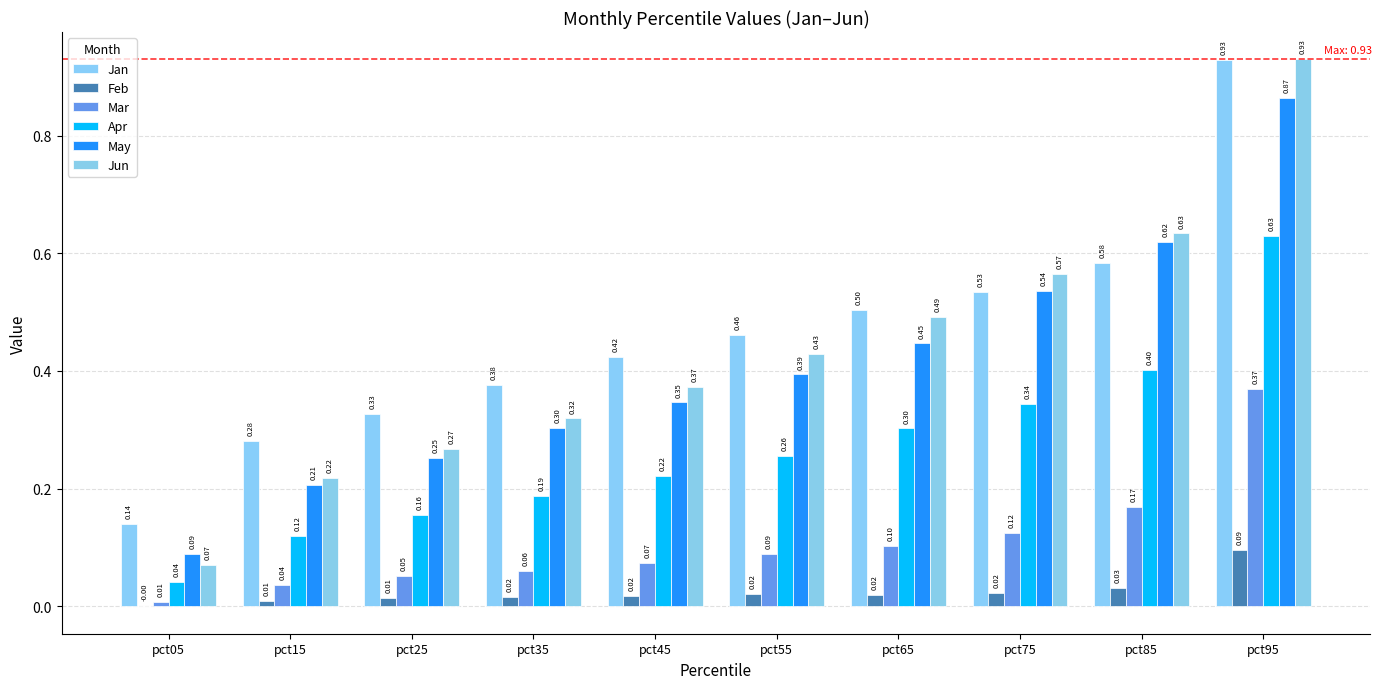

Reading left to right, what are all the values shown in this chart?

Jan: 0.1	0.3	0.3	0.4	0.4	0.5	0.5	0.5	0.6	0.9
Feb: -0.0	0.0	0.0	0.0	0.0	0.0	0.0	0.0	0.0	0.1
Mar: 0.0	0.0	0.1	0.1	0.1	0.1	0.1	0.1	0.2	0.4
Apr: 0.0	0.1	0.2	0.2	0.2	0.3	0.3	0.3	0.4	0.6
May: 0.1	0.2	0.3	0.3	0.3	0.4	0.4	0.5	0.6	0.9
Jun: 0.1	0.2	0.3	0.3	0.4	0.4	0.5	0.6	0.6	0.9